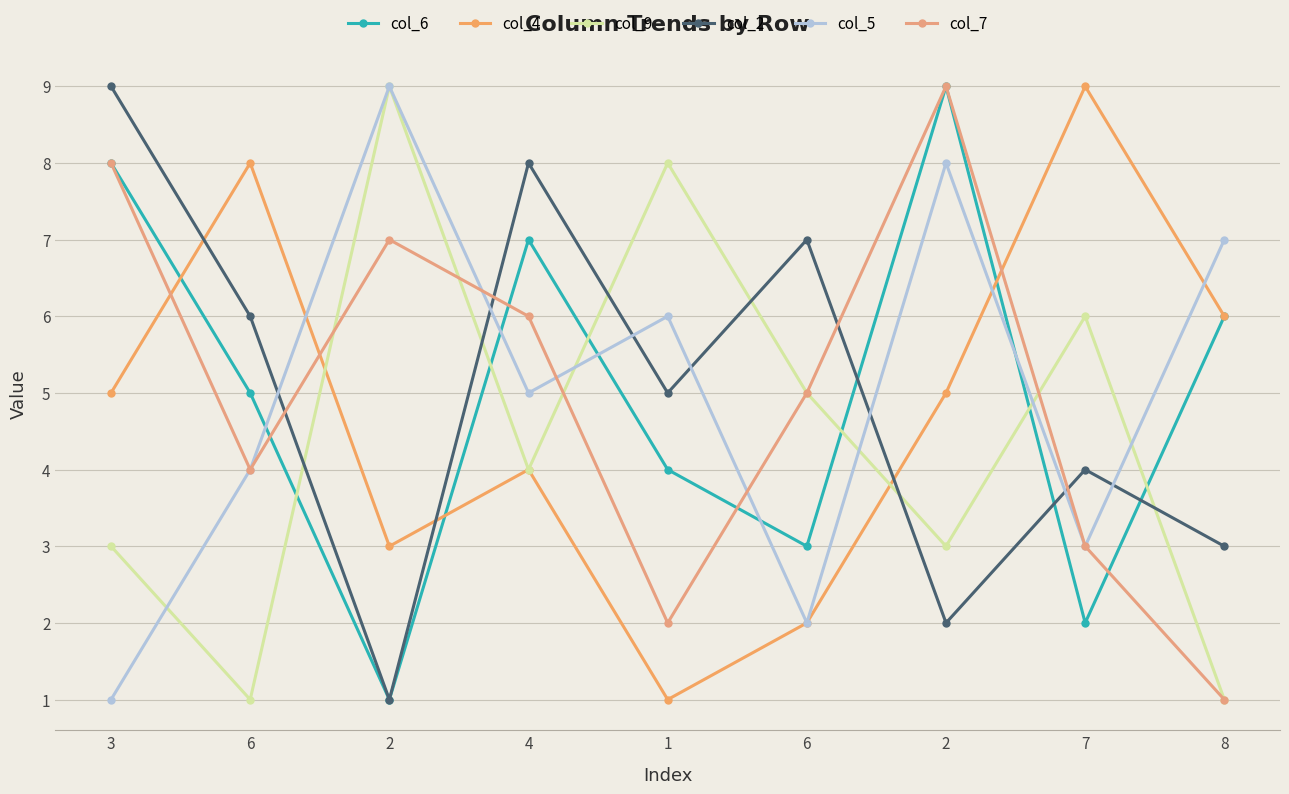

Does the chart have visible grid lines?

Yes